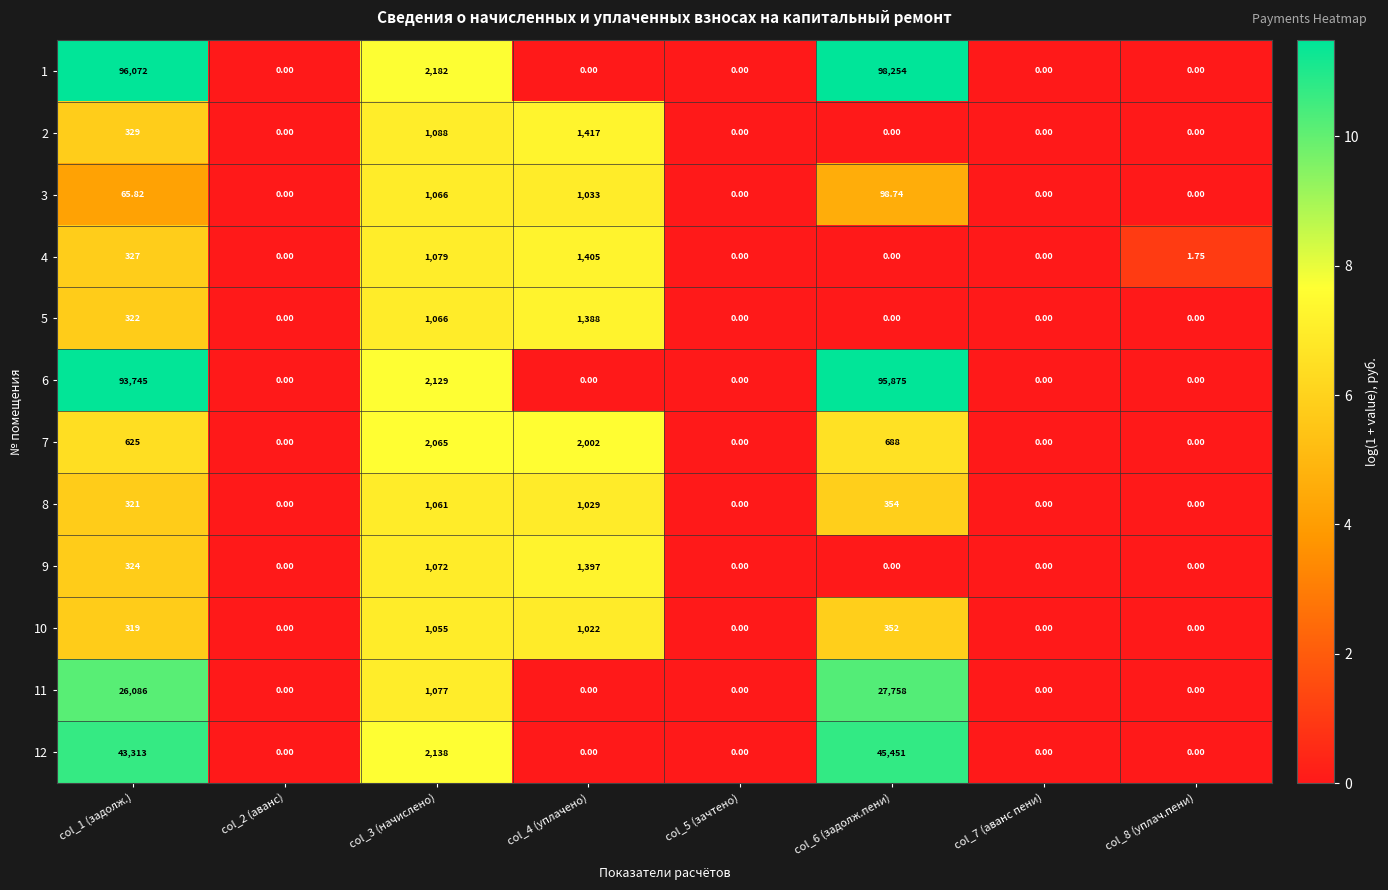

Which series has the largest total across all categories?

1